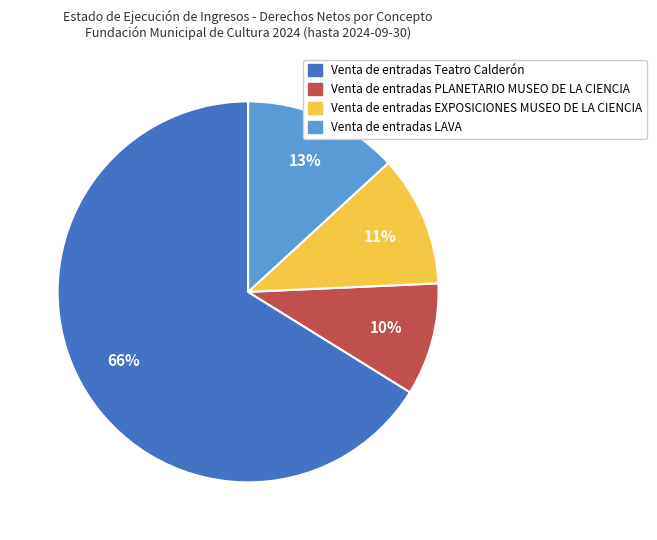

Do Venta de entradas PLANETARIO MUSEO DE LA CIENCIA and Venta de entradas Teatro Calderón together represent more than half of the pie?

Yes